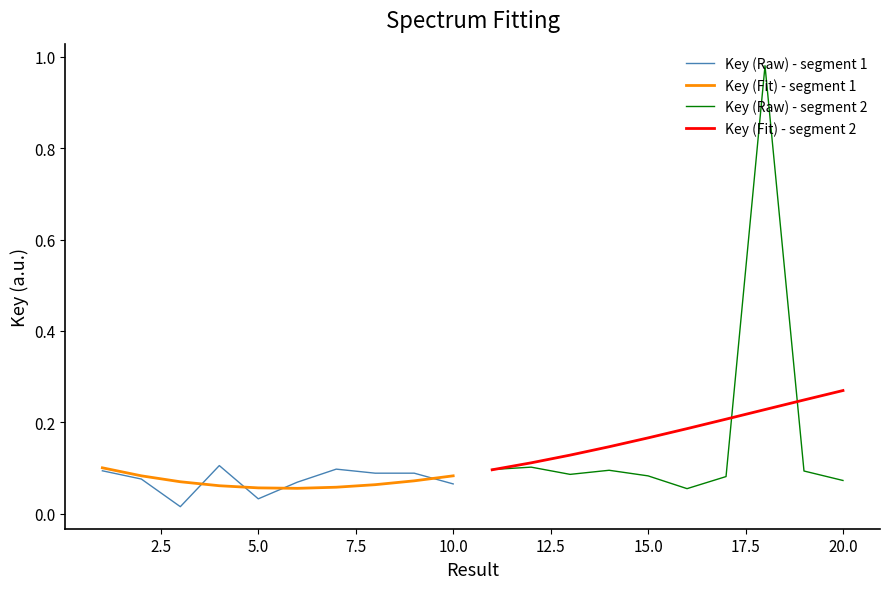

In Key (Raw) - segment 2, how many points are lower than both neighbors (excluding endpoints)?

2